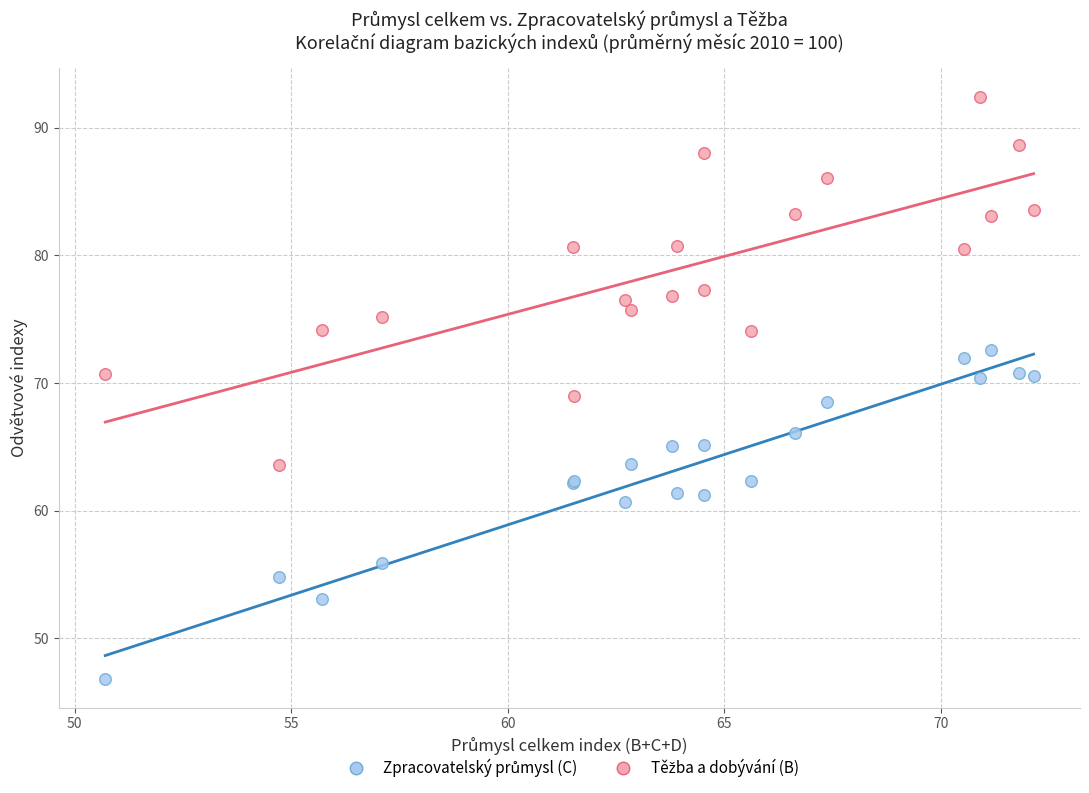

What is the X range (max minus min) for the scatter plot?

21.4